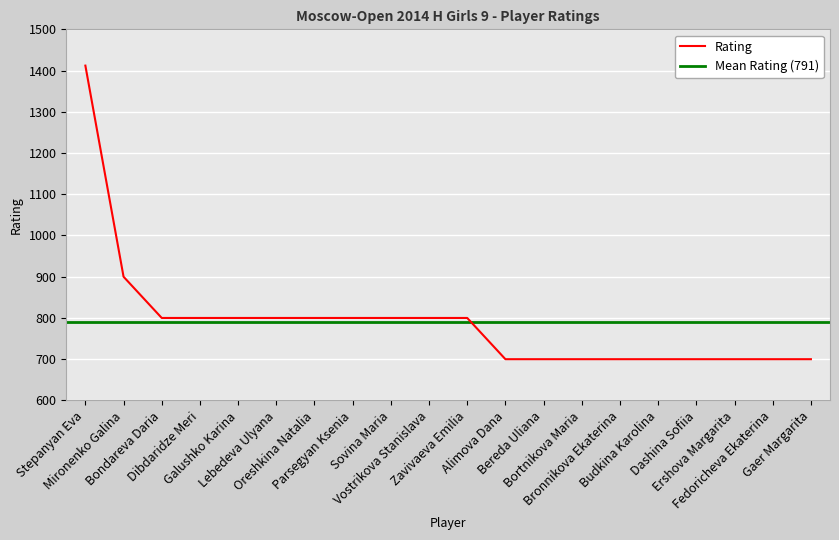

The chart shows a value of 700 at Bortnikova Maria. True or false?

True